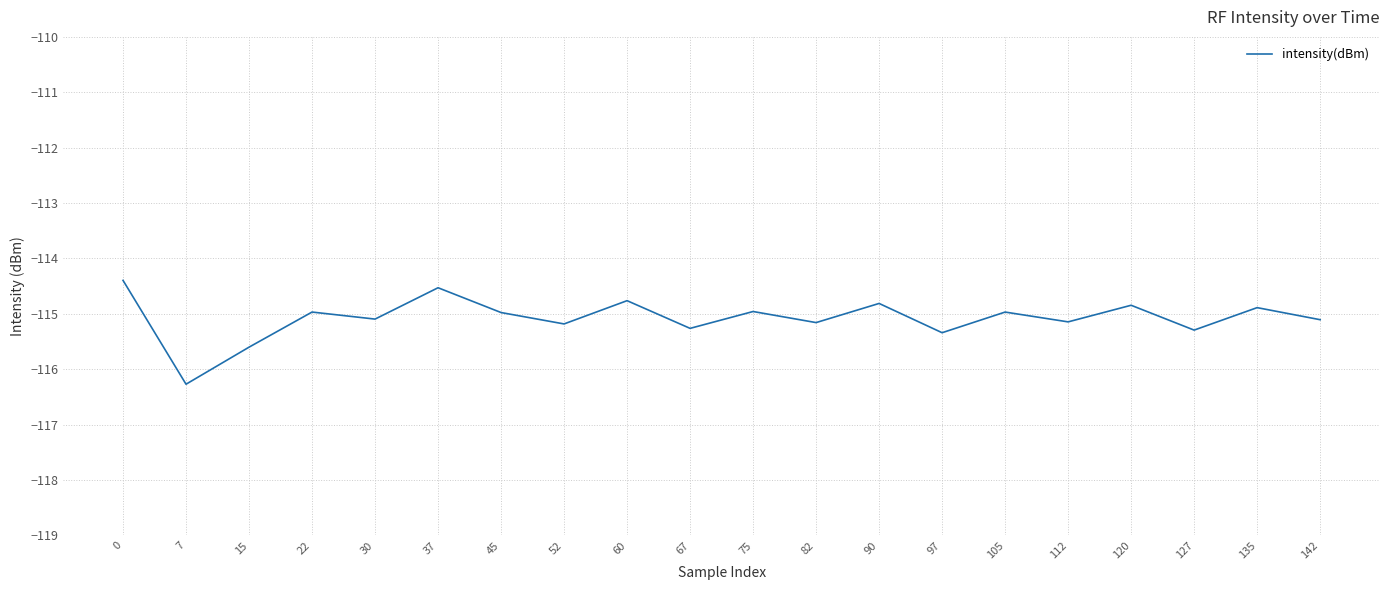

What is the greatest value displayed?

-114.4